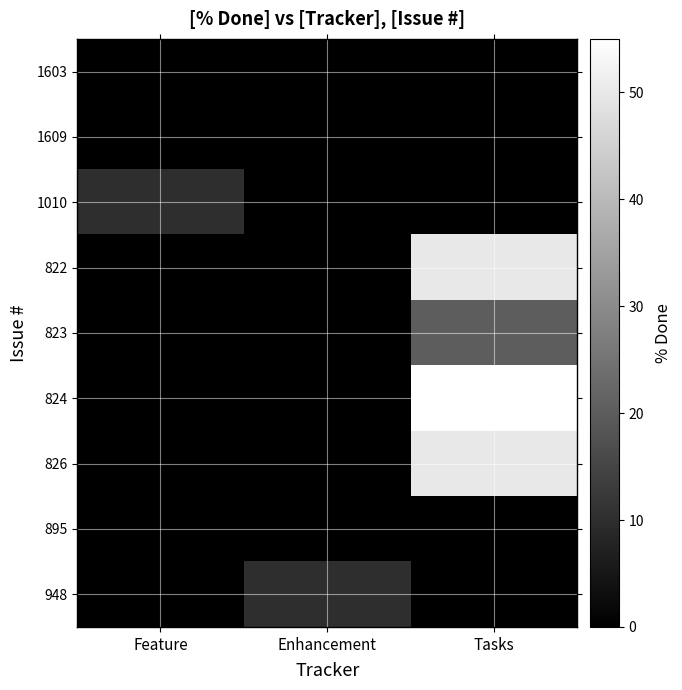

Rank the series at Enhancement from highest to lowest value.

948, 1603, 1609, 1010, 822, 823, 824, 826, 895